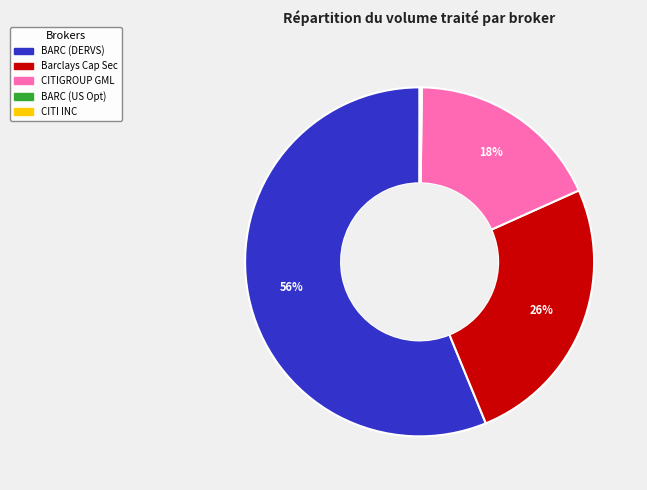

To the nearest percent, what is the difference between the largest and smallest slice percentages?

56%